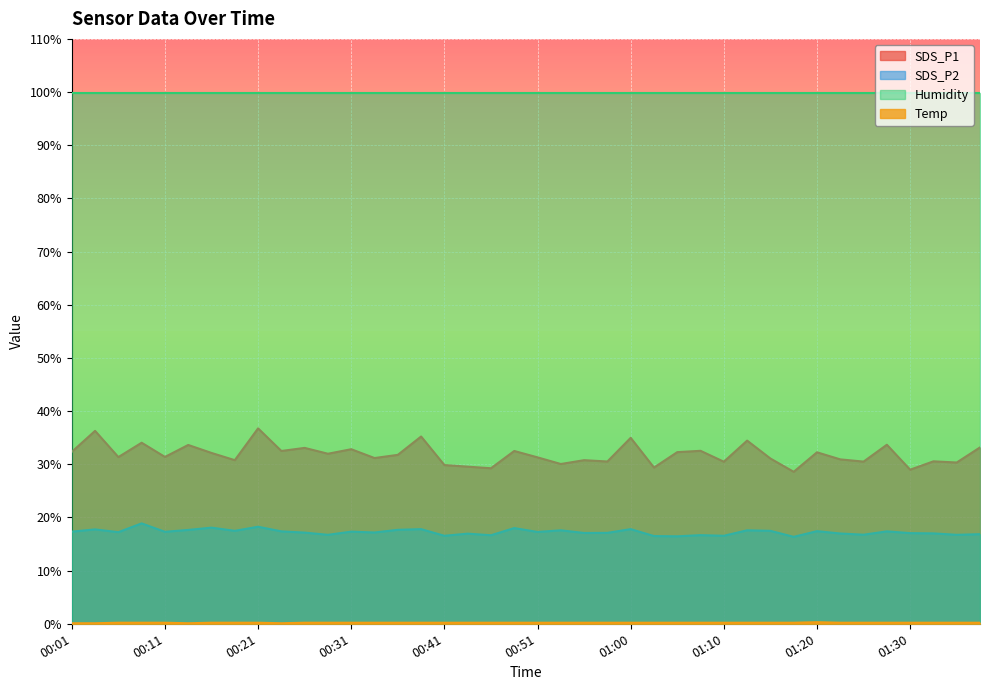

Which series has the largest total across all categories?

Humidity